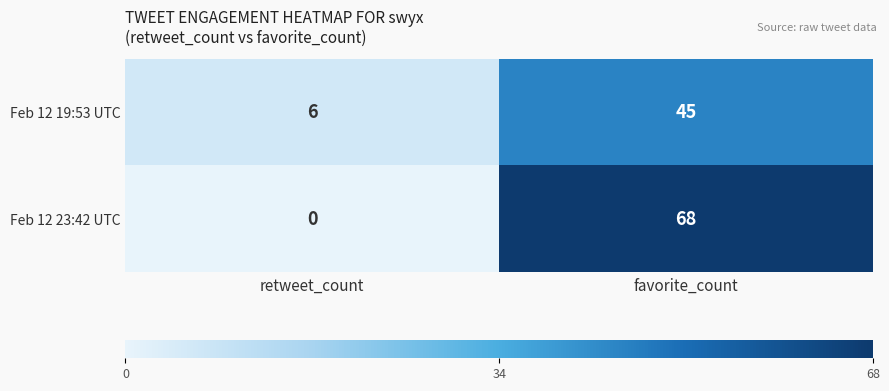

Reading right to left, extract all data points from this chart.

Feb 12 19:53 UTC: favorite_count=45	retweet_count=6
Feb 12 23:42 UTC: favorite_count=68	retweet_count=0